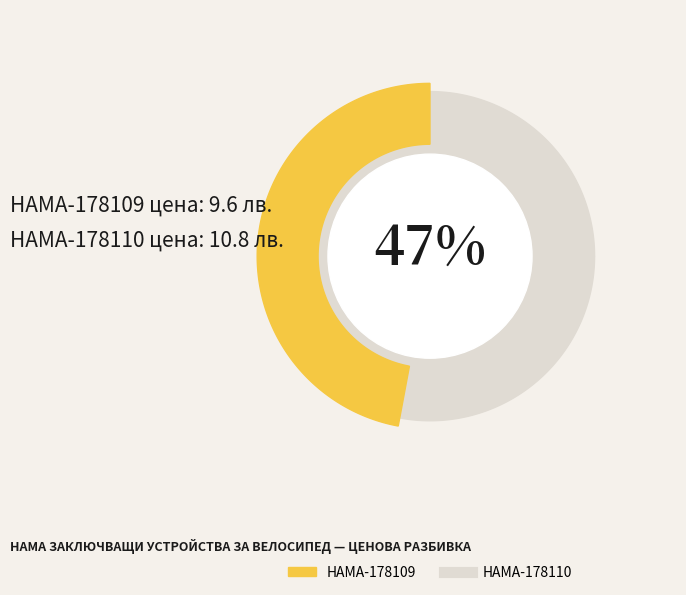

What percentage is the HAMA-178110 slice, to the nearest percent?

53%